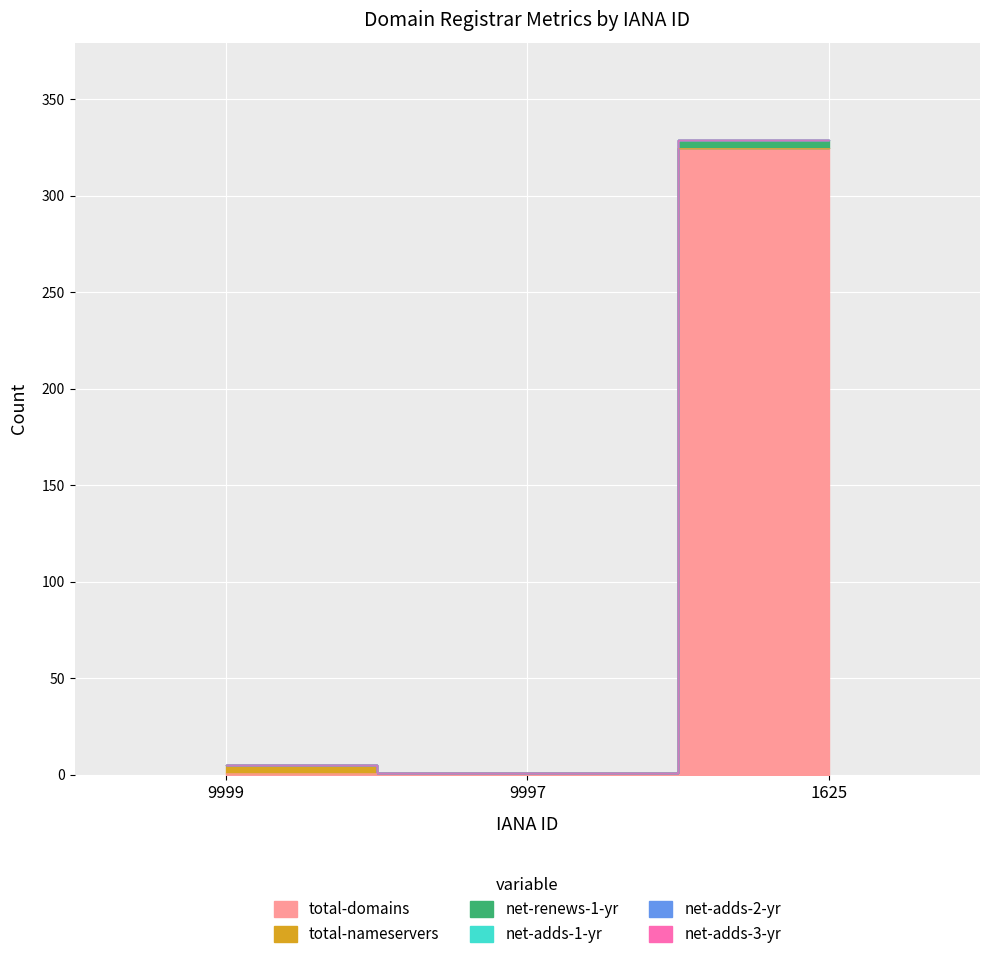

Rank the series at 1625 from lowest to highest value.

total-nameservers, net-adds-1-yr, net-adds-2-yr, net-adds-3-yr, net-renews-1-yr, total-domains